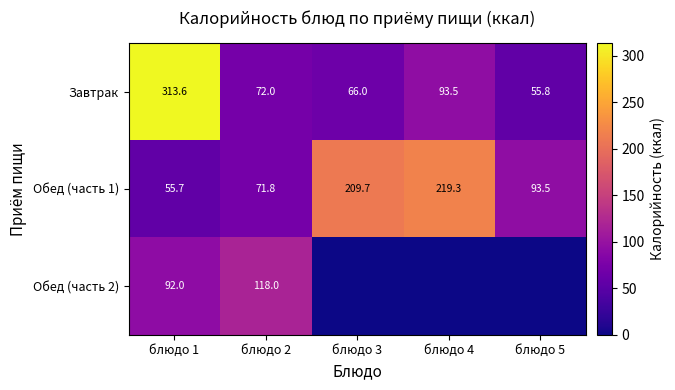

The Обед (часть 2) series shows 92.0 at блюдо 1. True or false?

True